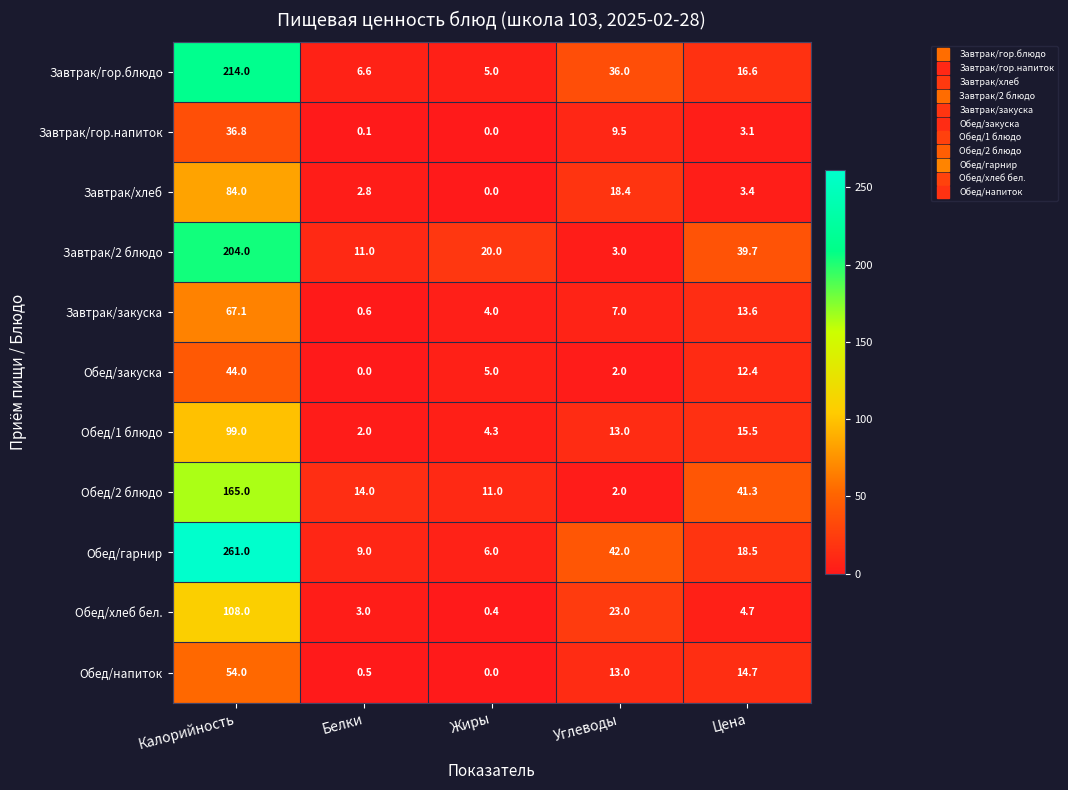

The Завтрак/хлеб series shows 0.0 at Жиры. True or false?

True